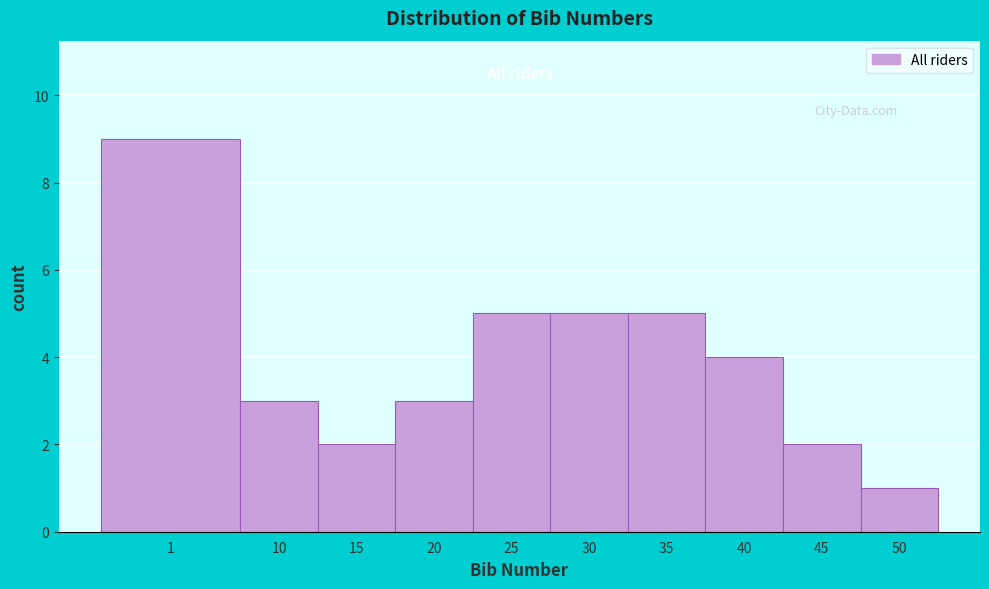

Reading left to right, list all the values displayed in this chart.

9	3	2	3	5	5	5	4	2	1